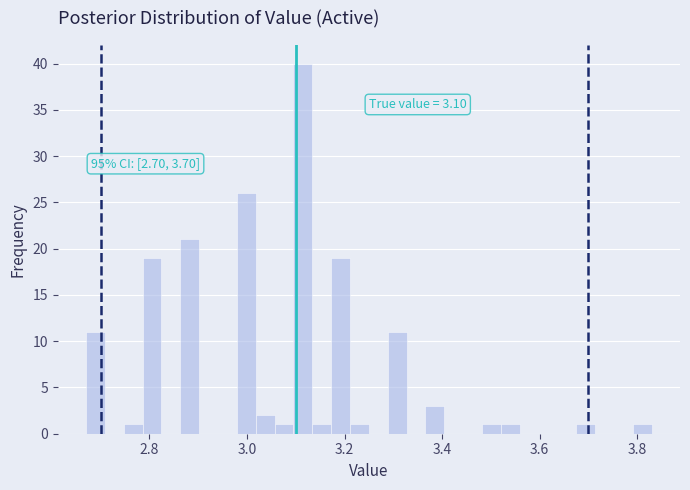

Around what value on the x-axis is the tallest bar? Give the approximate position of its centre, as read against the axis.

3.12